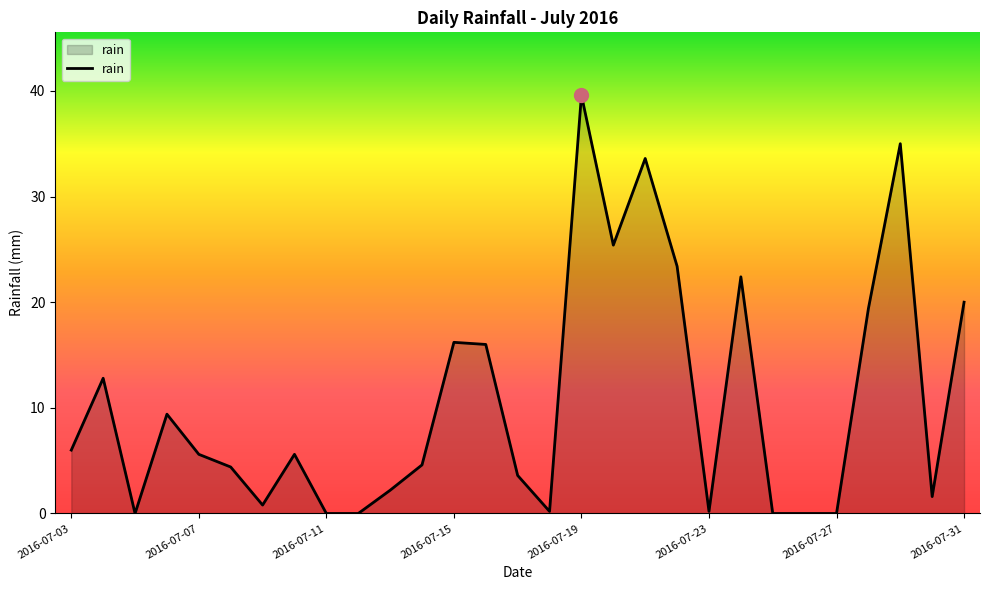

Reading right to left, what are all the values shown in this chart?

20.0	1.6	35.0	19.4	0.0	0.0	0.0	22.4	0.2	23.4	33.6	25.4	39.6	0.2	3.6	16.0	16.2	4.6	2.2	0.0	0.0	5.6	0.8	4.4	5.6	9.4	0.0	12.8	6.0